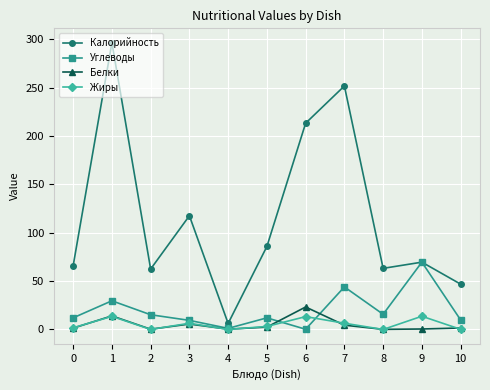

True or false: Калорийность and Жиры intersect in this chart.

False